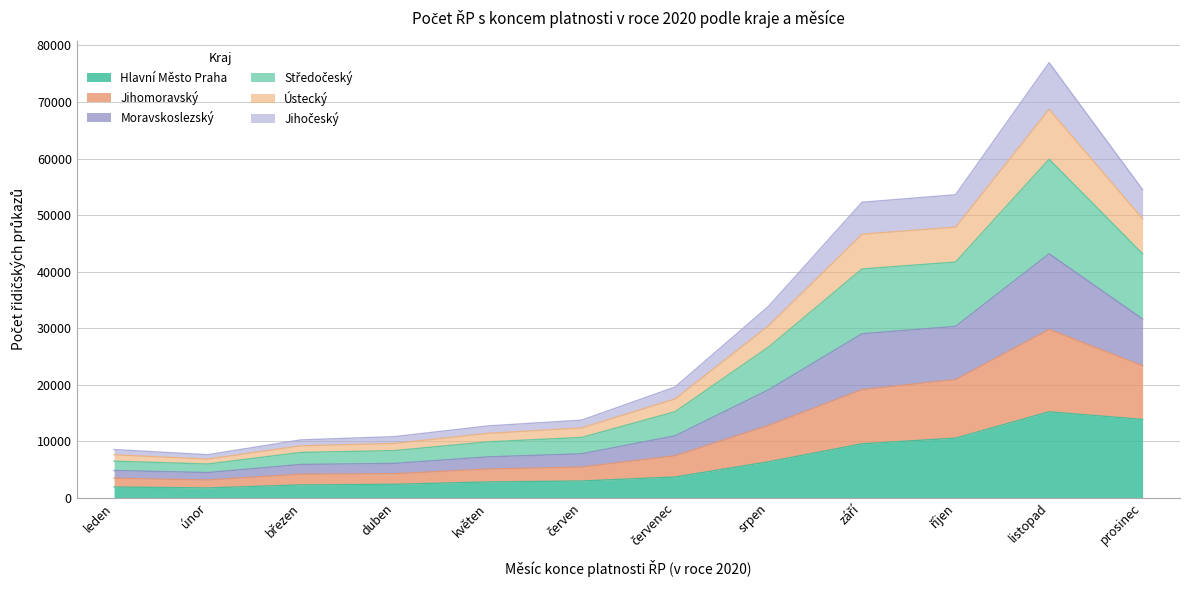

Does the chart have visible grid lines?

Yes